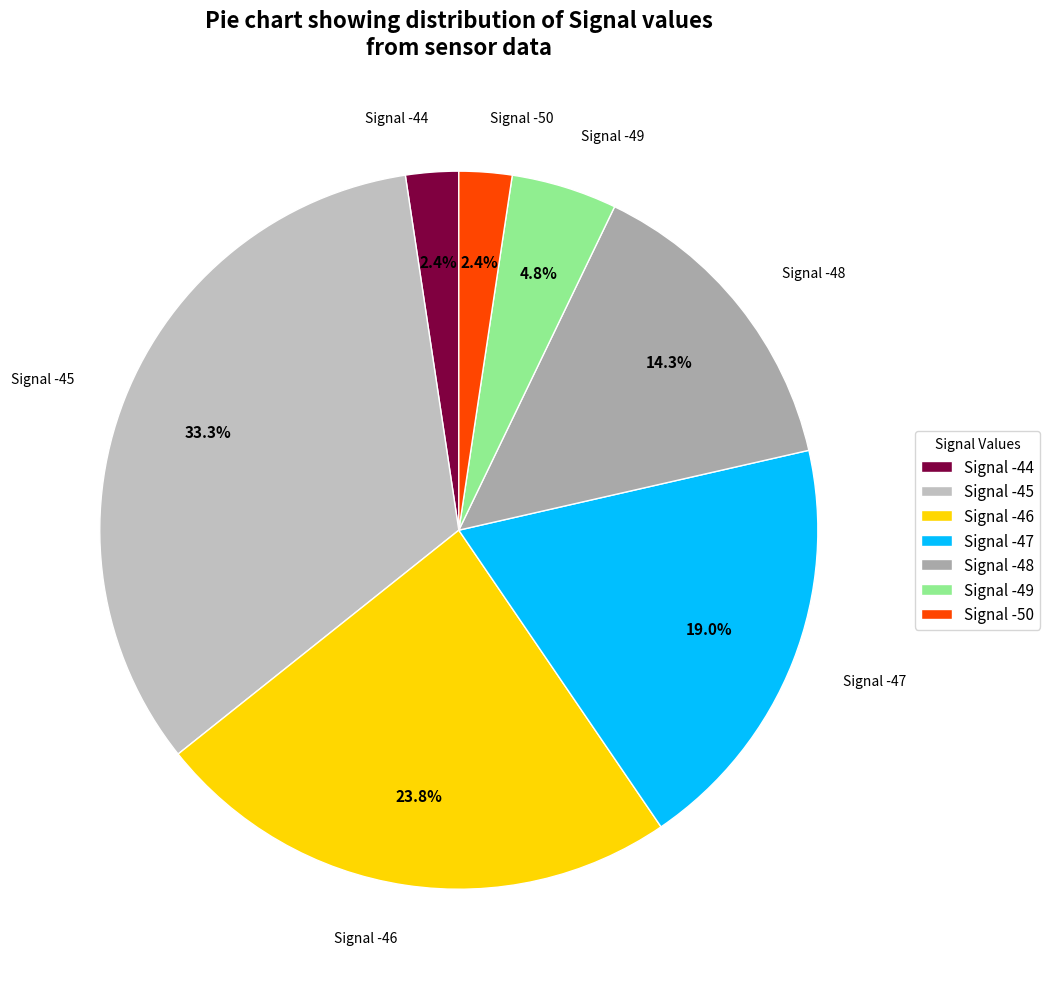

What is the ratio of the value at Signal -47 to the value at Signal -49?

4.0